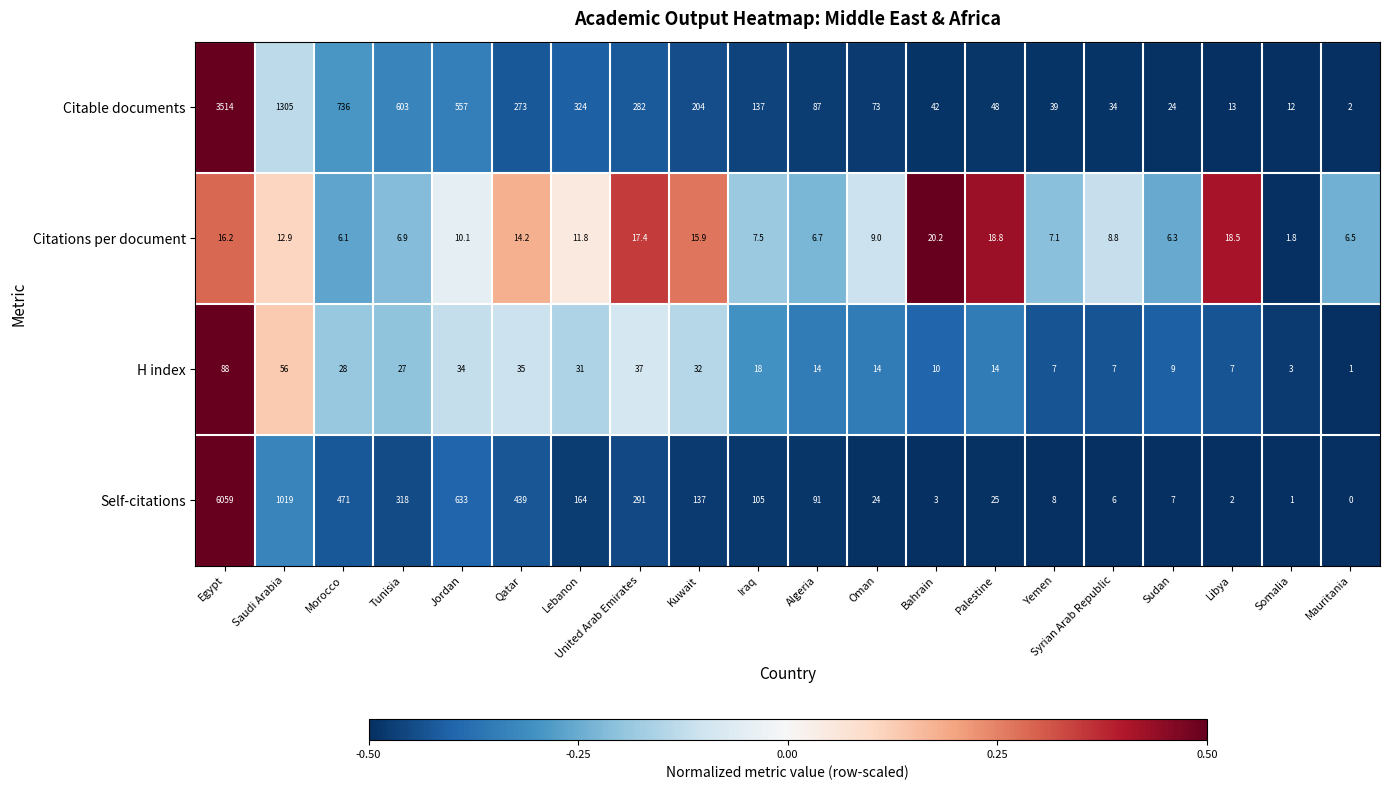

At how many categories does at least one series exceed 0?

20